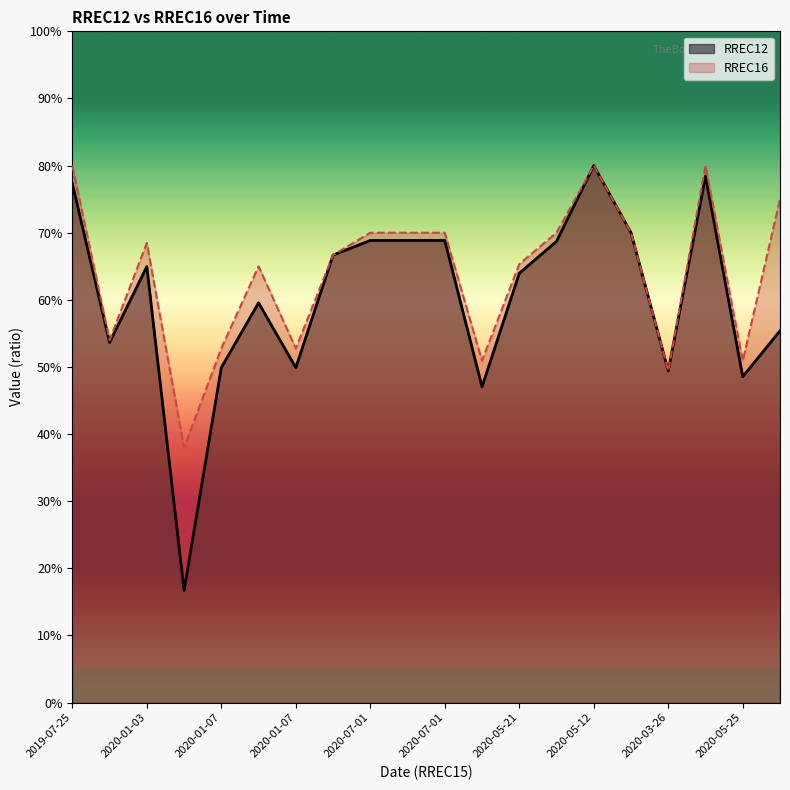

What is the label of the 1st point from the left?

2019-07-25